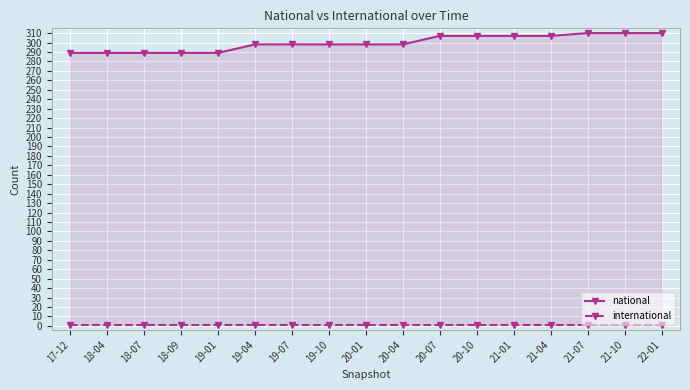

Where is national nearest to the value 299?

19-04